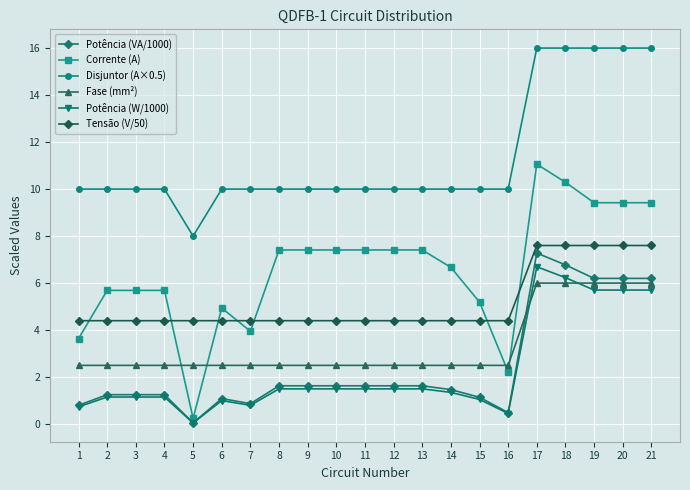

True or false: Disjuntor (A×0.5) and Corrente (A) cross at least once.

False